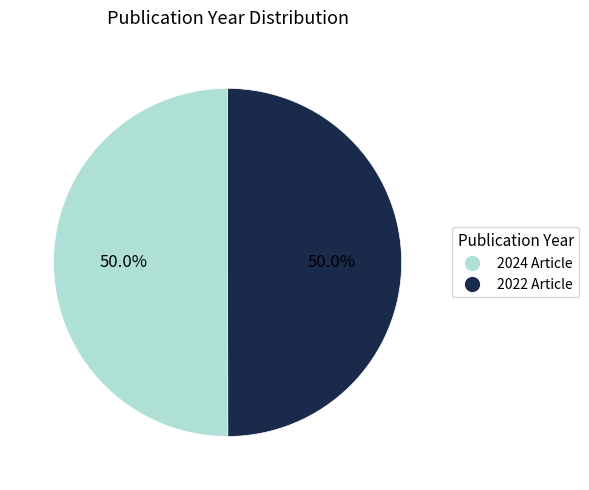

Count the number of slices in the pie.

2